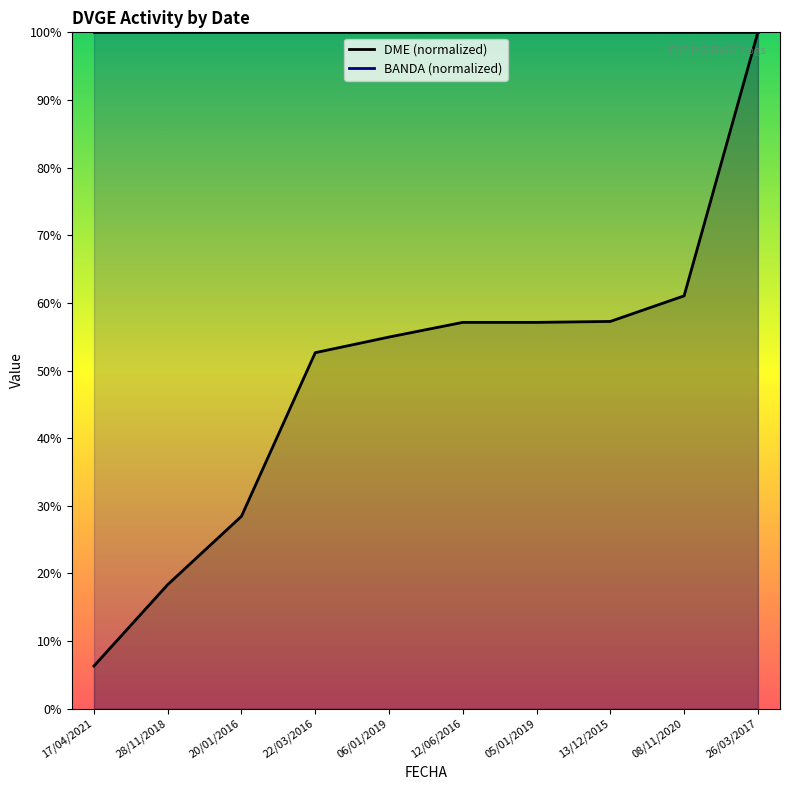

What is the label of the 4th point from the right?

05/01/2019